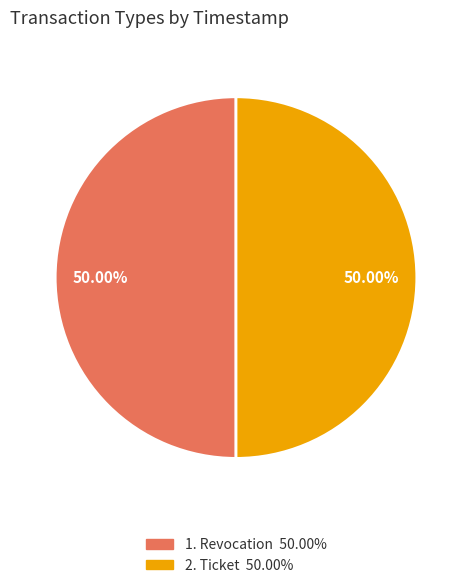

How many slices are in this pie chart?

2